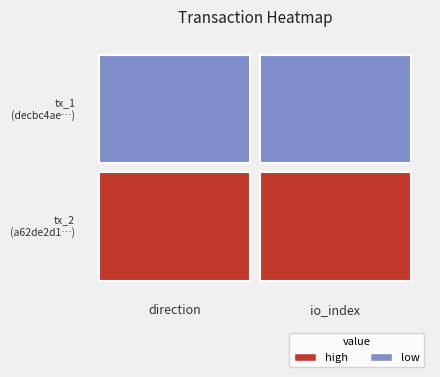

What is the lowest value of the a62de2d189182d99734725b7a0d862b31278344 series?

1